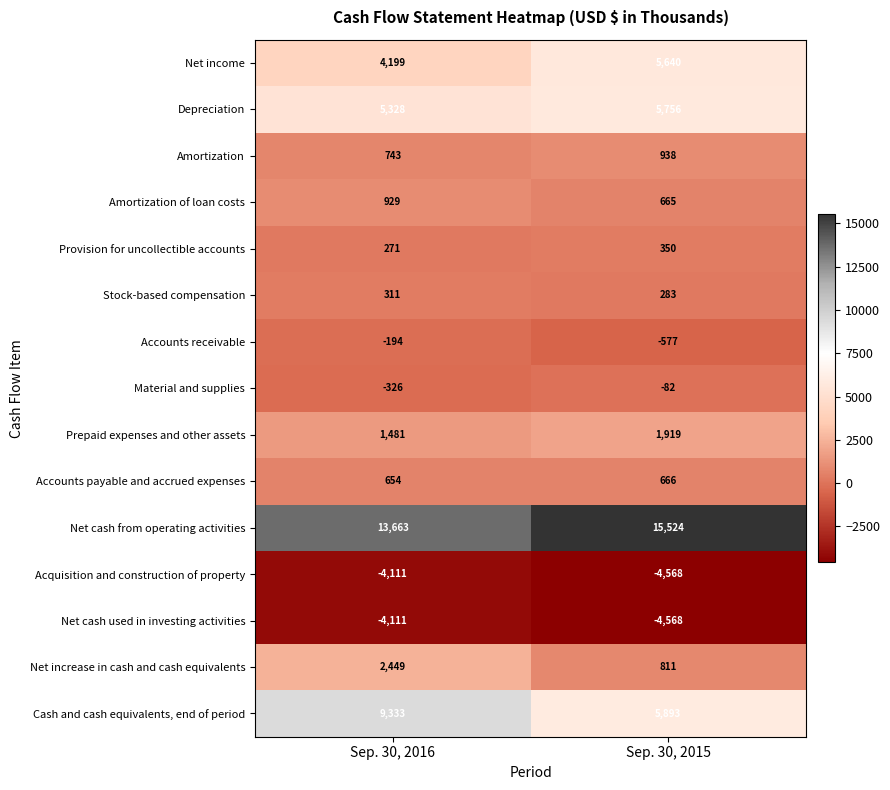

List the labels in order of Acquisition and construction of property value, largest first.

Sep. 30, 2016, Sep. 30, 2015